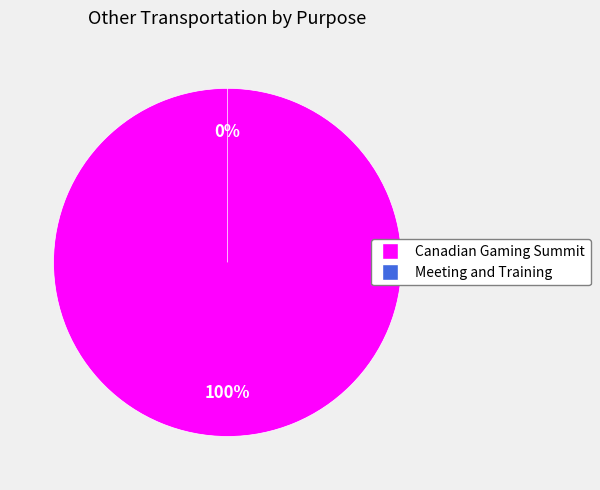

How much of the chart is everything except Meeting and Training?

100.0%